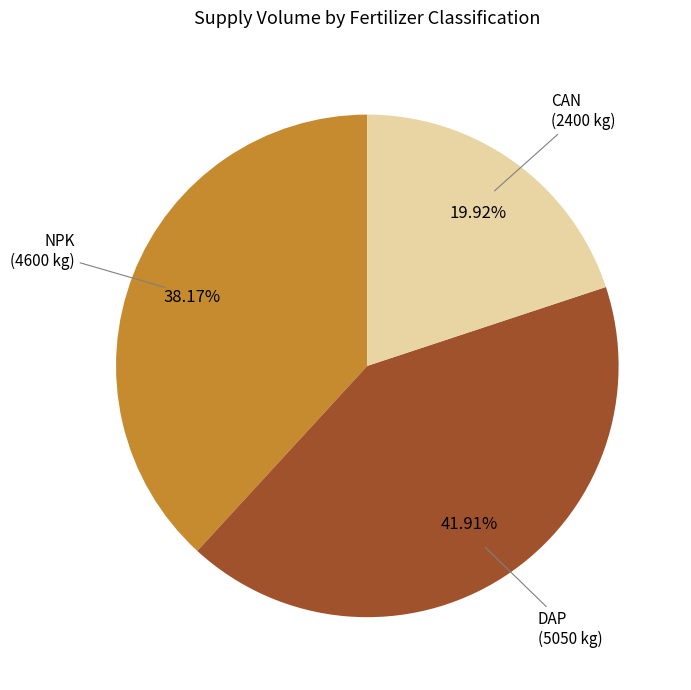

How many segments does this pie chart have?

3